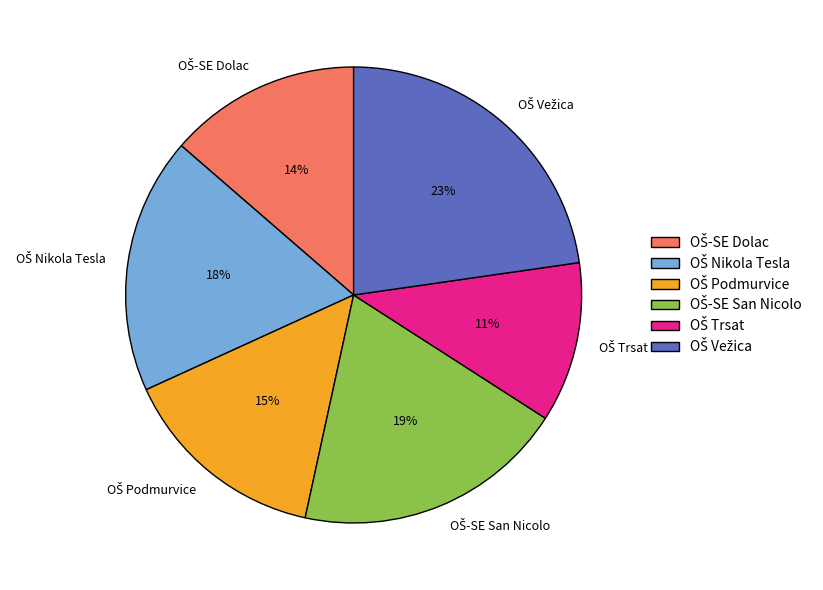

To the nearest percent, what is the average slice percentage?

17%